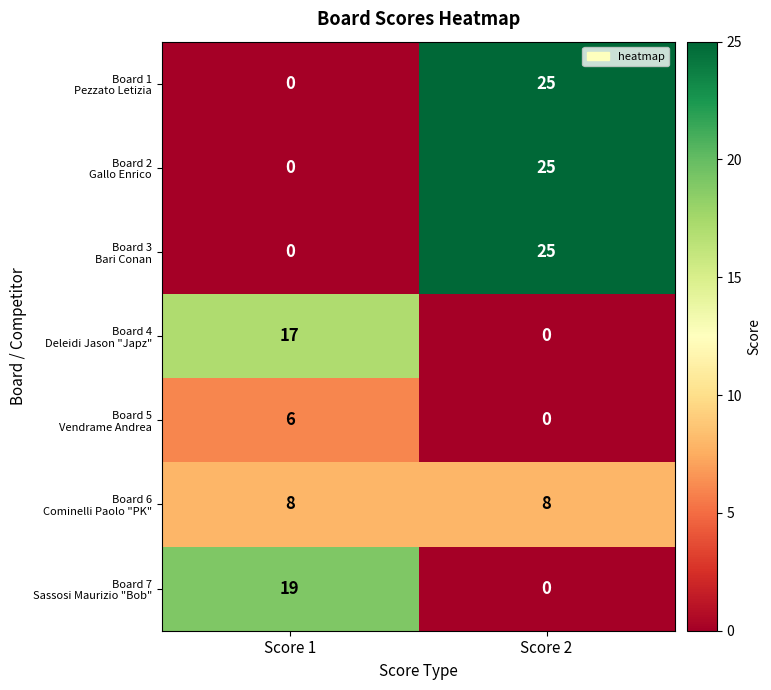

At which category does the chart reach its peak across all series?

Score 2